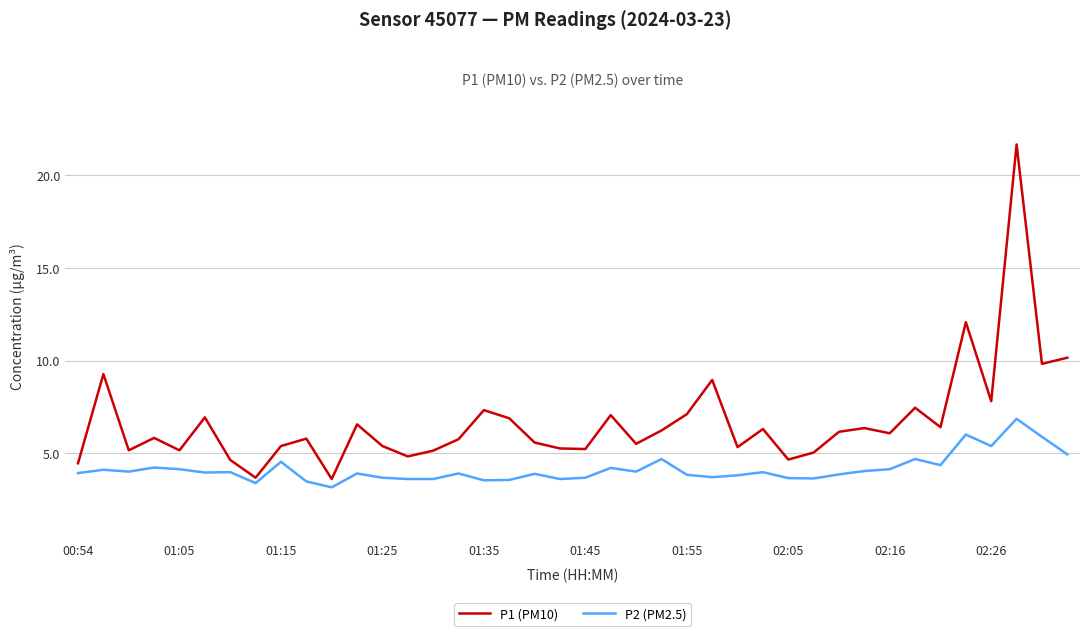

List the series in order of their peak value, lowest first.

P2 (PM2.5), P1 (PM10)